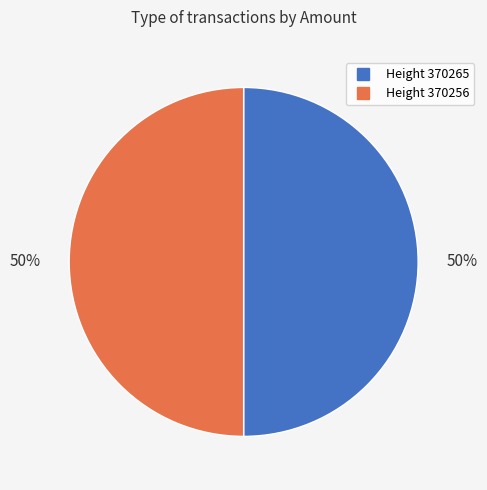

To the nearest percent, what is the average slice percentage?

50%